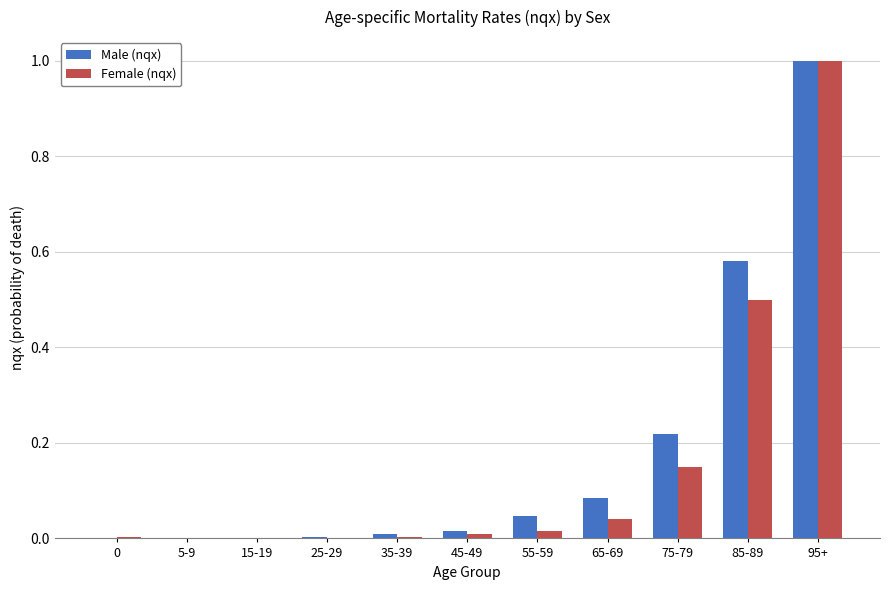

At which category is the sum across all series the highest?

95+